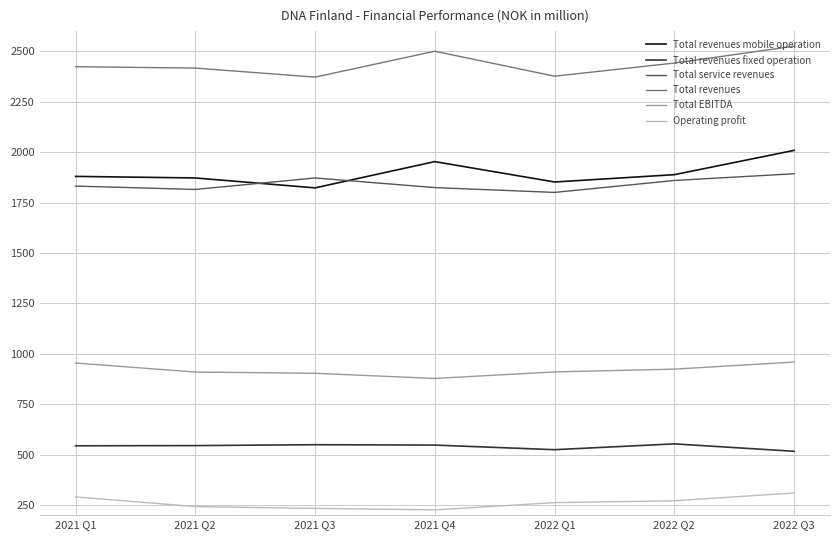

Which series has the largest total across all categories?

Total revenues